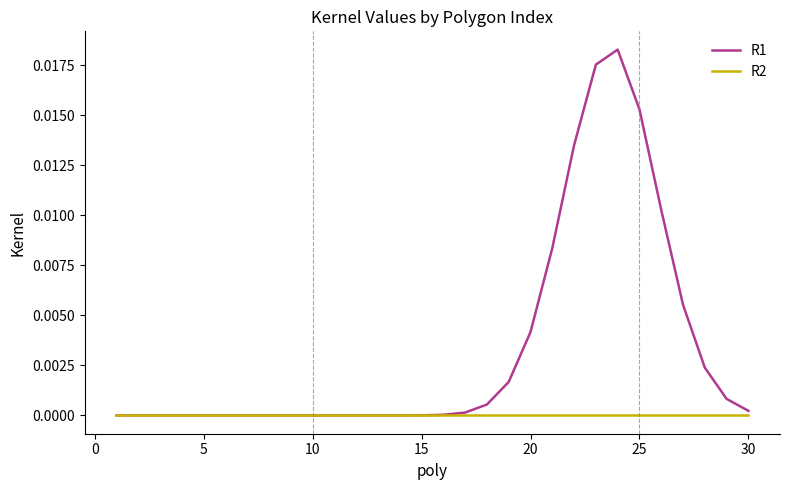

Which series has the largest total across all categories?

R1